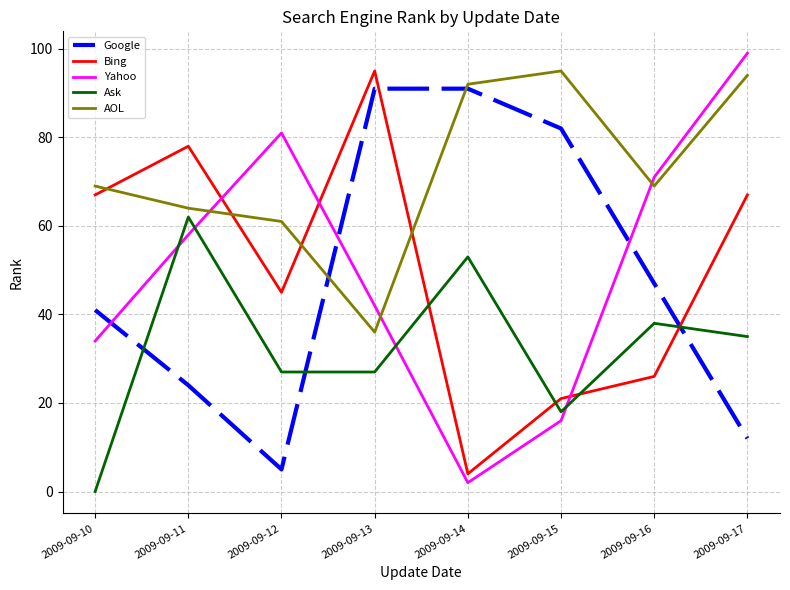

What is the spread (max minus min) of values at 2009-09-17?

87